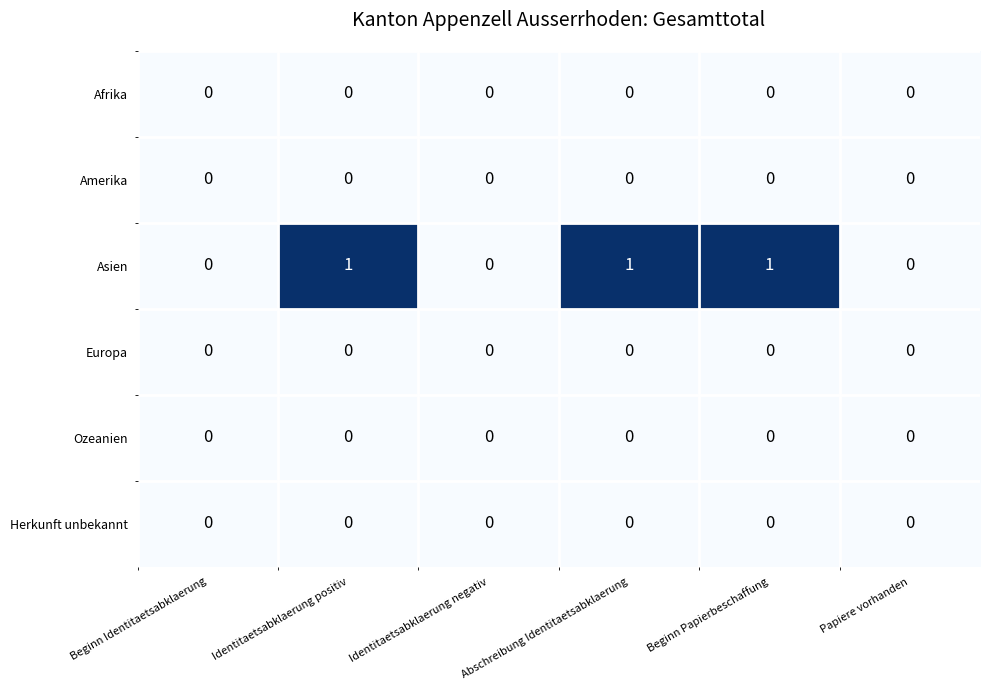

The Ozeanien series shows 0 at Identitaetsabklaerung negativ. True or false?

True